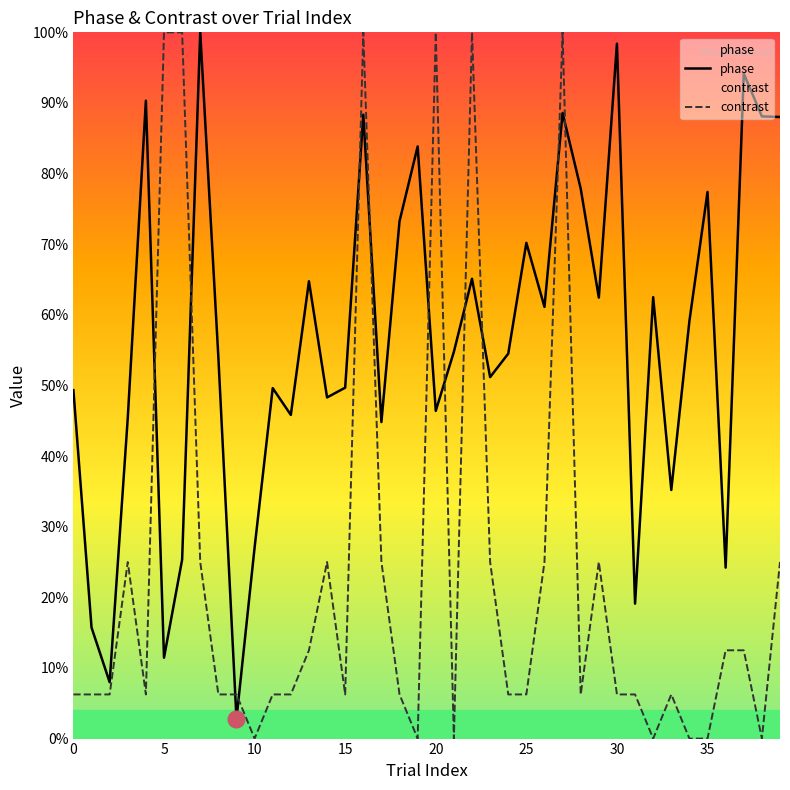

List the series in order of their overall mean, highest first.

phase, contrast